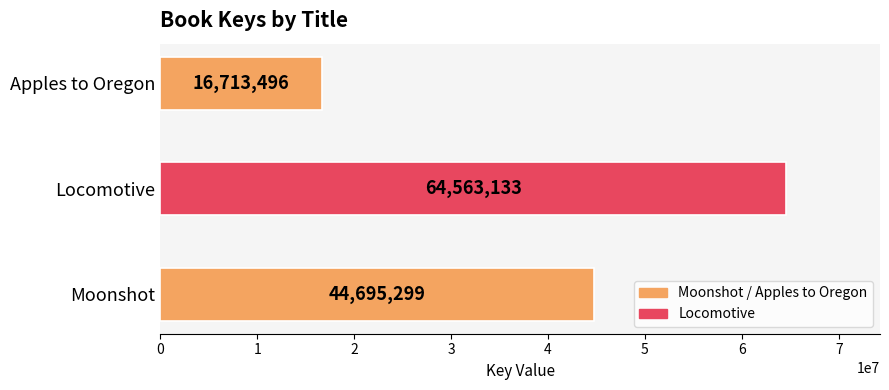

What is the sum of all values?

125971928